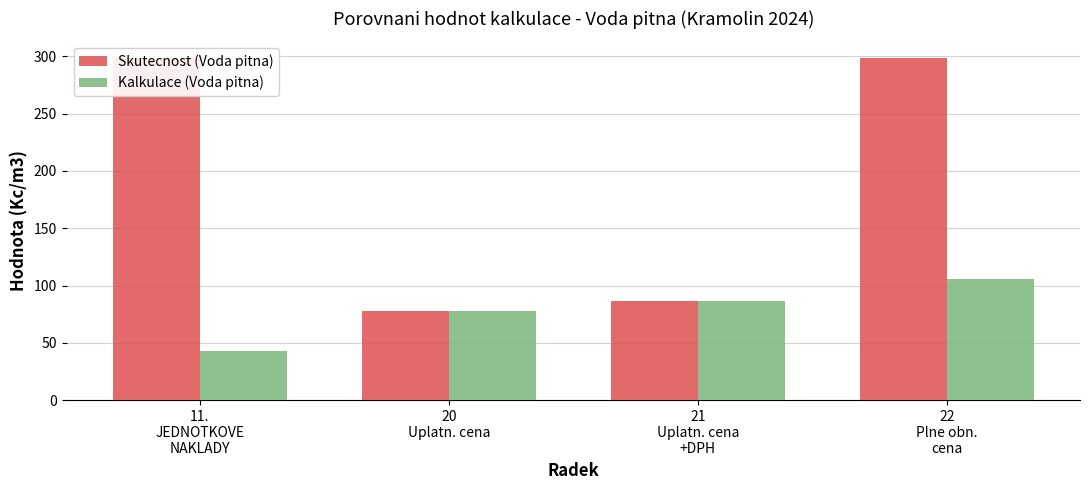

Reading left to right, transcribe all the data shown in this chart.

Skutecnost (Voda pitna): 11.
JEDNOTKOVE
NAKLADY=298.1	20
Uplatn. cena=77.7	21
Uplatn. cena
+DPH=87.0	22
Plne obn.
cena=298.1
Kalkulace (Voda pitna): 11.
JEDNOTKOVE
NAKLADY=43.2	20
Uplatn. cena=77.7	21
Uplatn. cena
+DPH=87.0	22
Plne obn.
cena=106.0